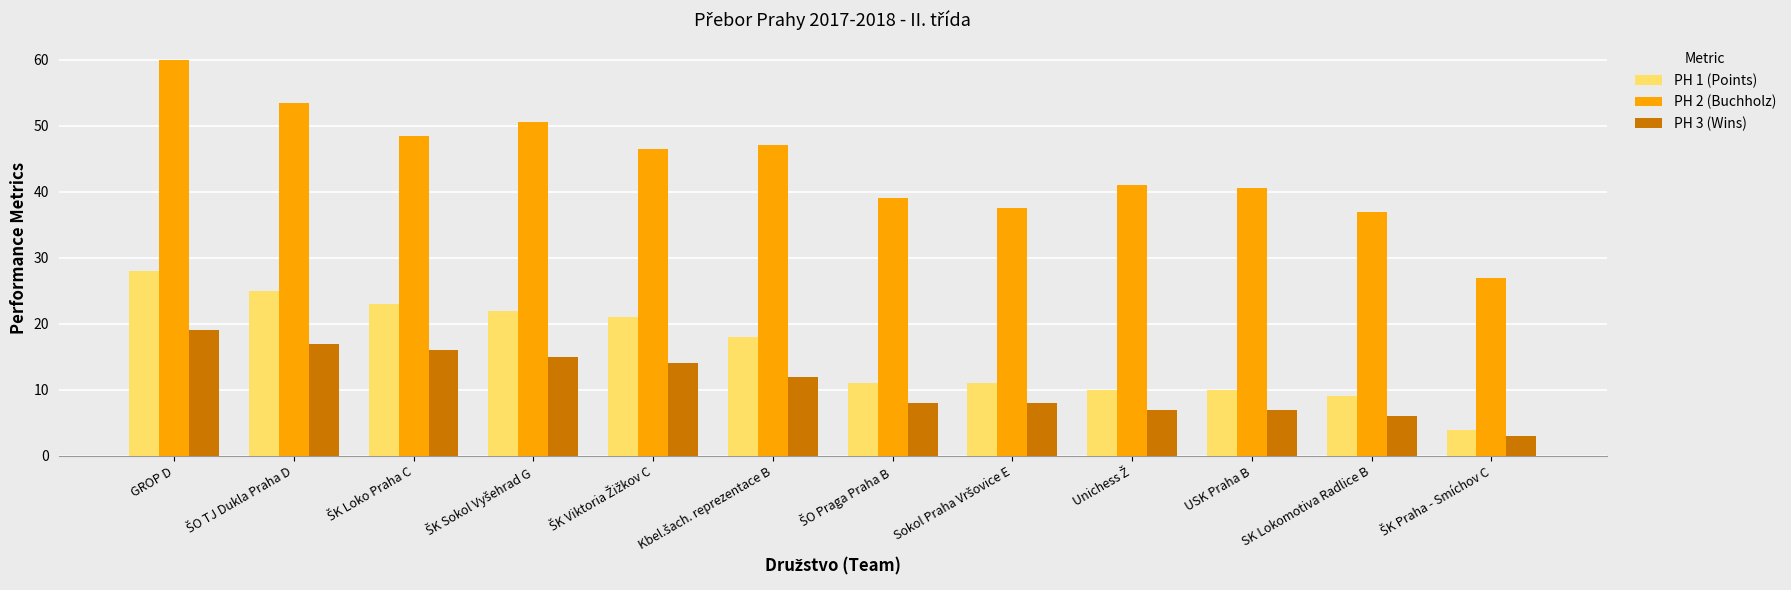

What is the sum of all PH 2 (Buchholz) values?

528.0